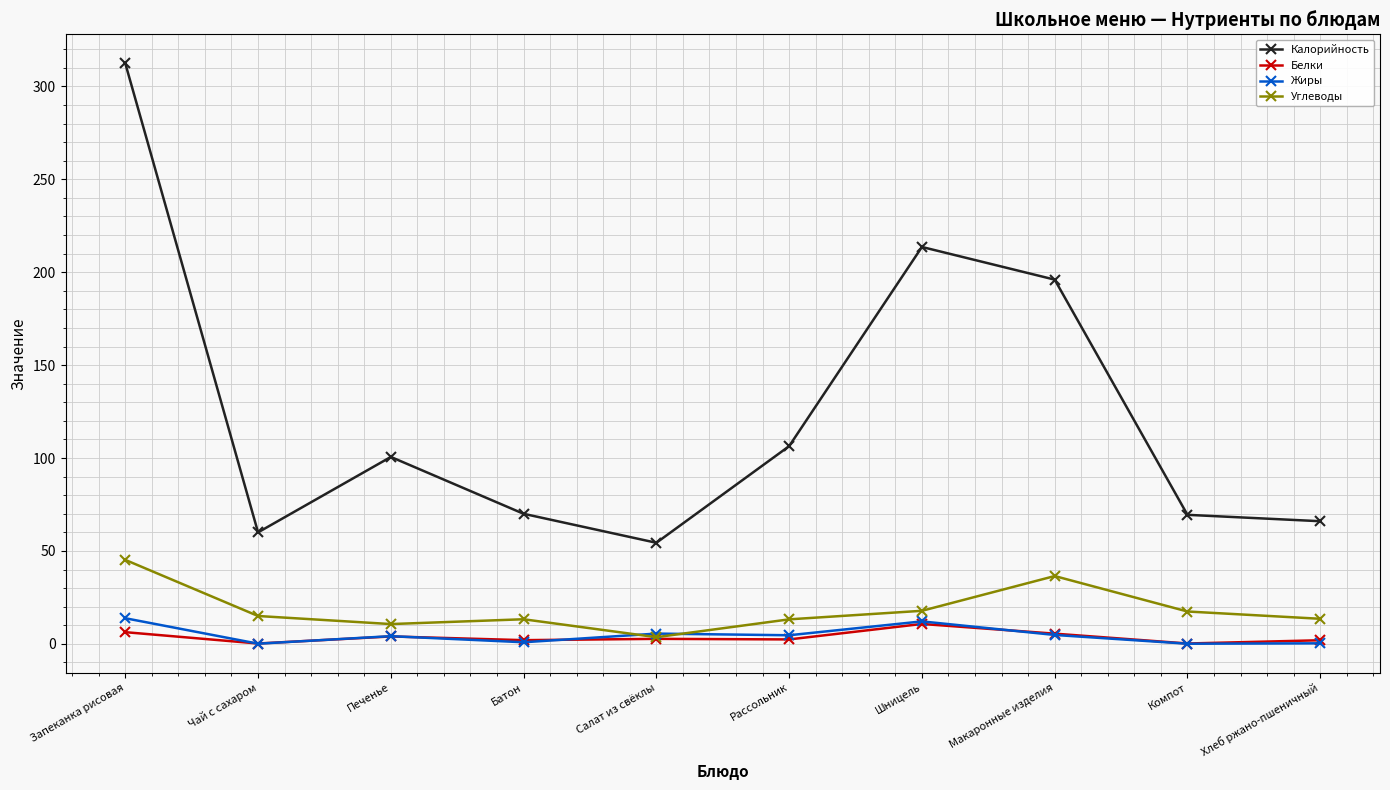

What is the difference between the maximum and minimum values in the Жиры series?

13.7